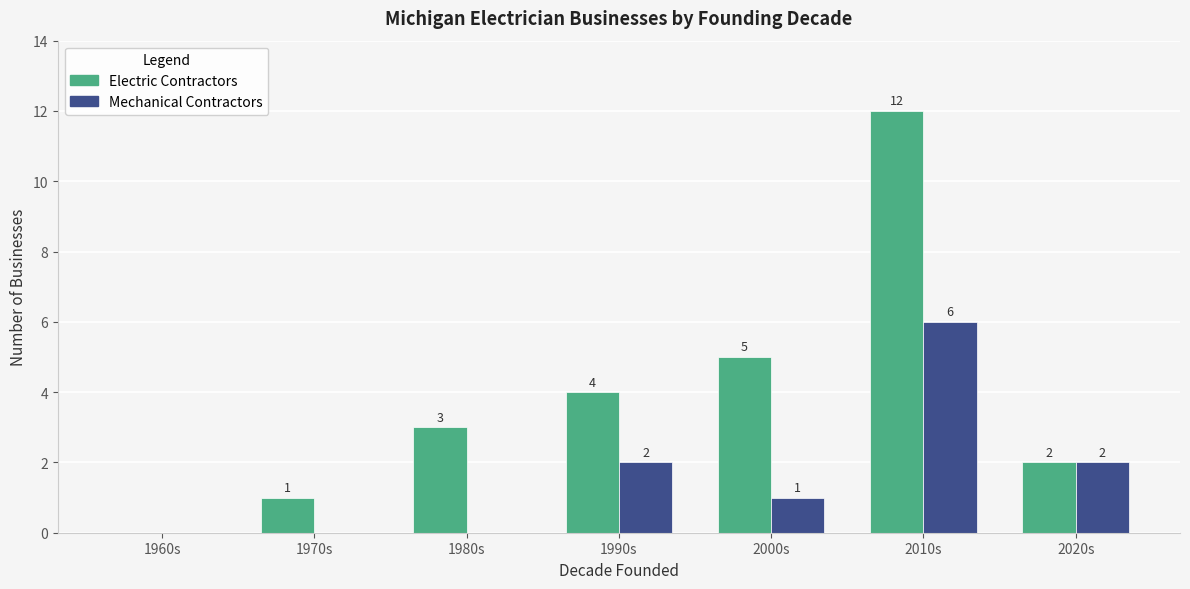

Are the bars grouped side by side (vs. stacked)?

Yes